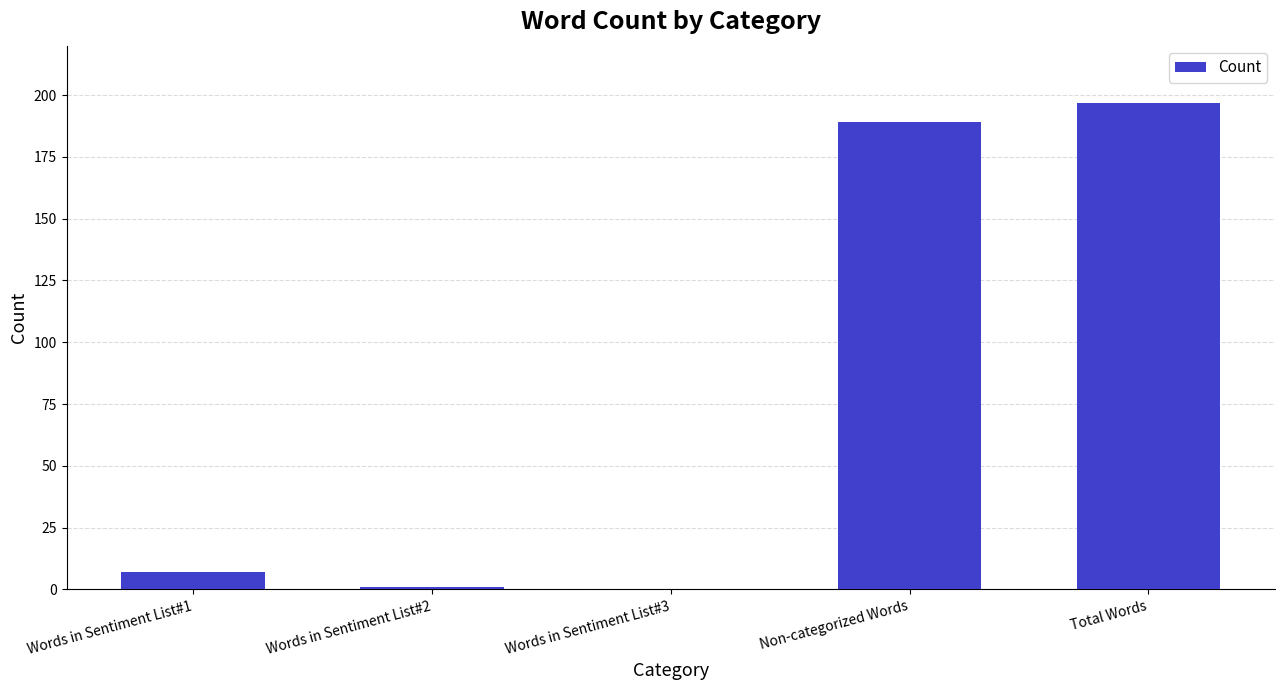

Is it true that the value at Non-categorized Words is 97?

False